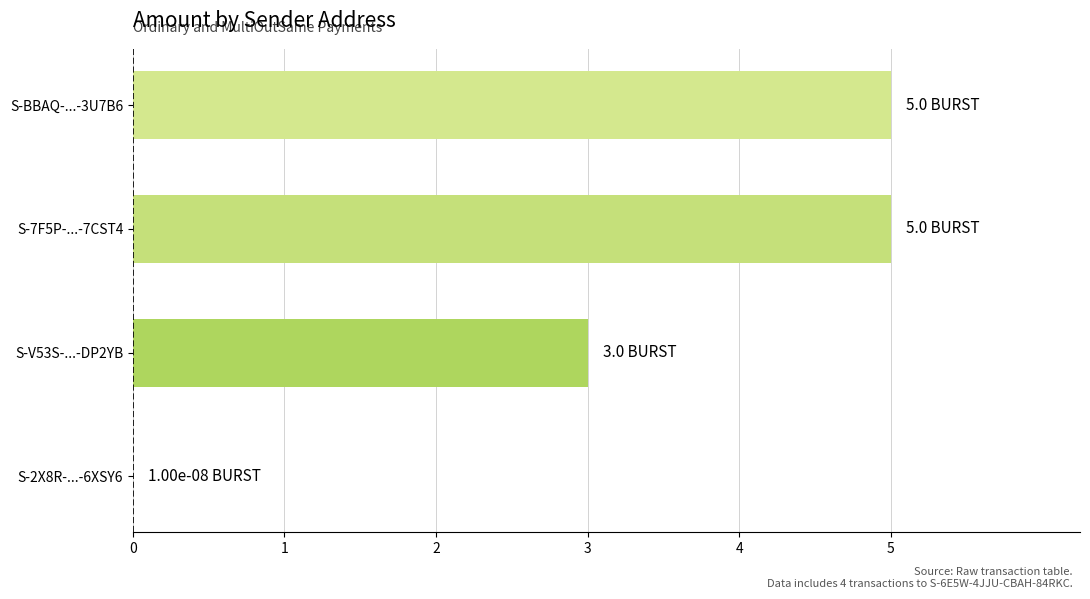

Where is the data nearest to the value 2?

S-V53S-...-DP2YB